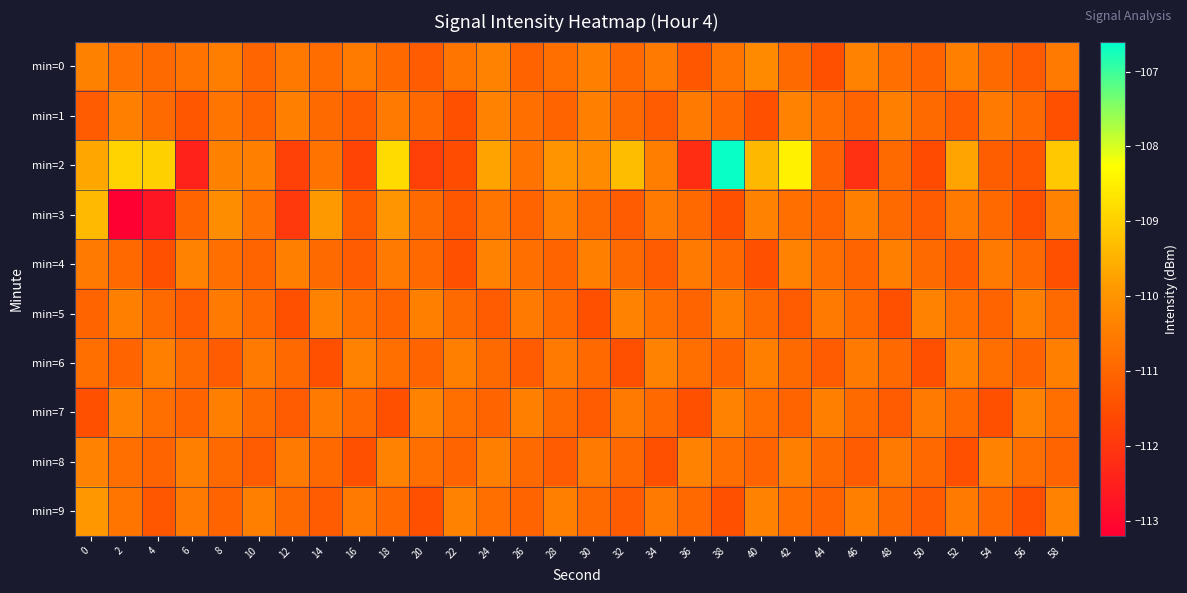

What is the total value across all series at 0?

-1104.7